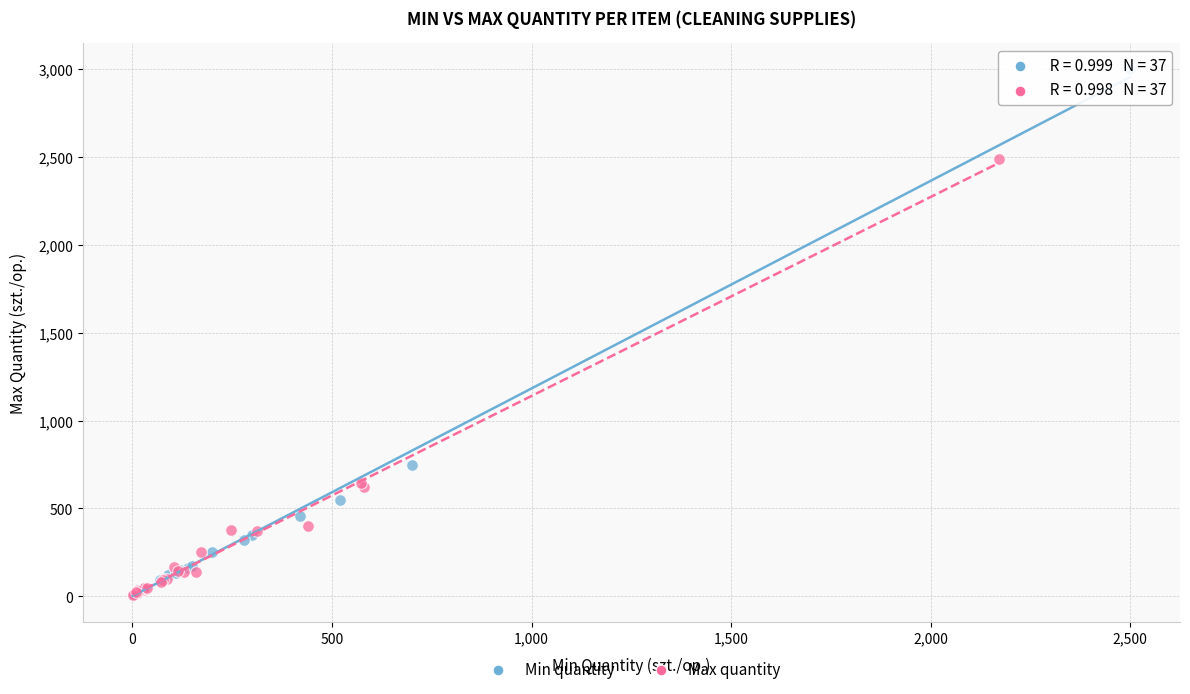

What are all the series names shown in the legend?

Min quantity, Max quantity